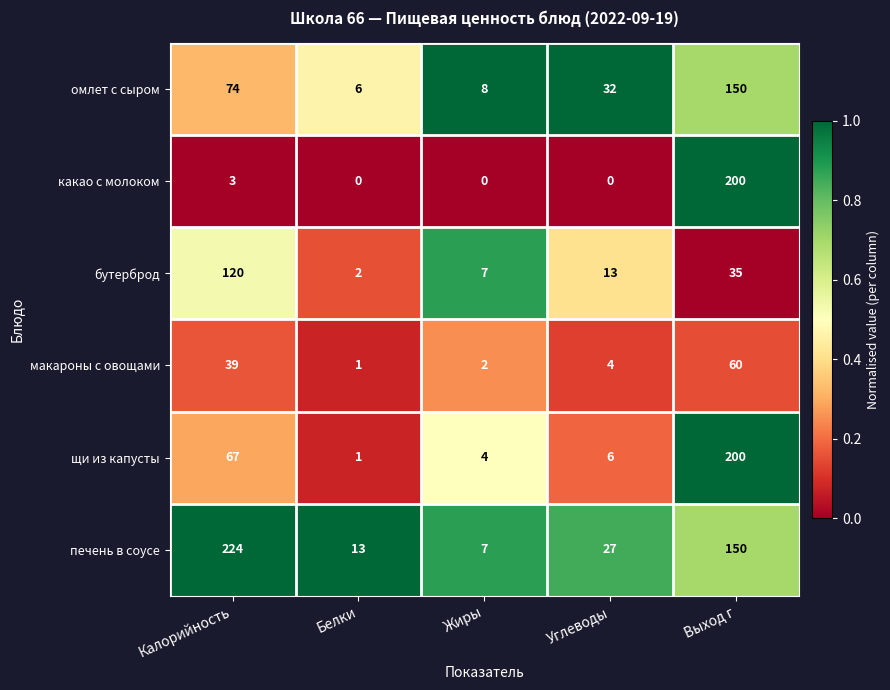

Read the печень в соусе value at Жиры.

7